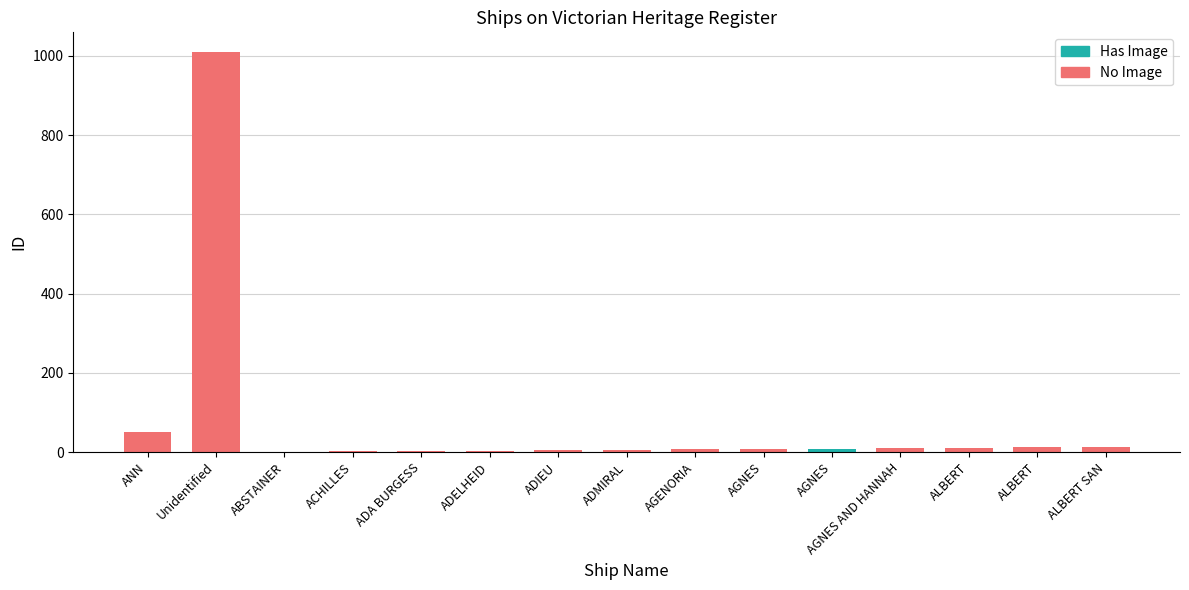

What is the maximum value shown in the chart?

1009